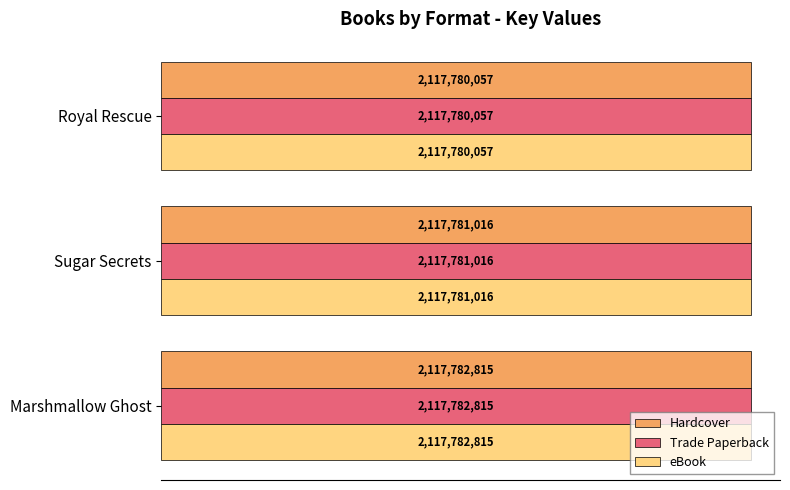

What is the difference between the Trade Paperback values at Royal Rescue and Marshmallow Ghost?

2758